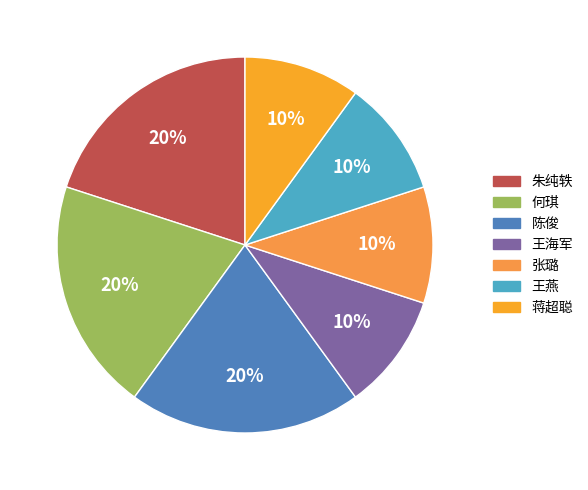

Does 蒋超聪 represent more than half of the total?

No